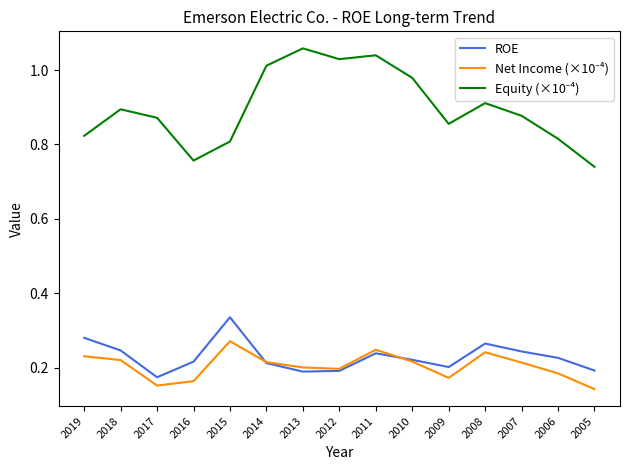

Is it true that ROE equals 0.4 at 2006?

False